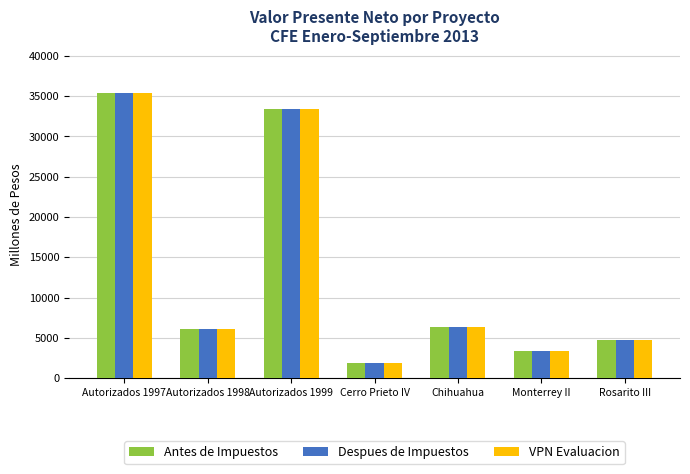

At which category is the sum across all series the highest?

Autorizados 1997